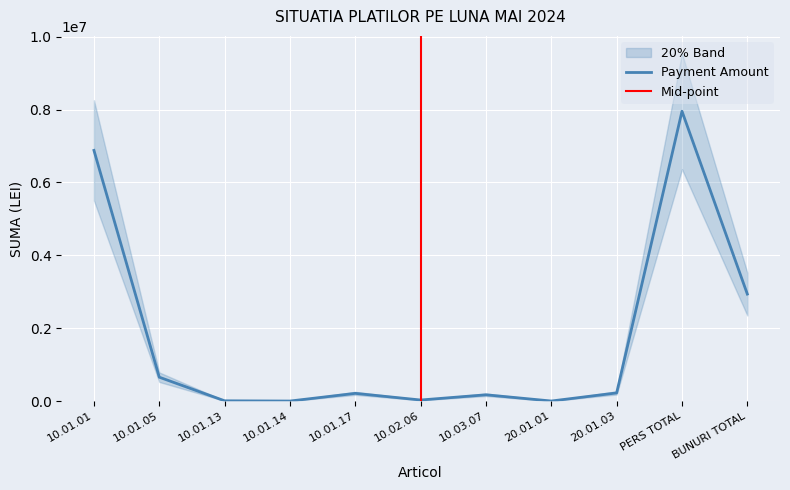

At which label is Payment Amount closest to 3977691?

BUNURI TOTAL